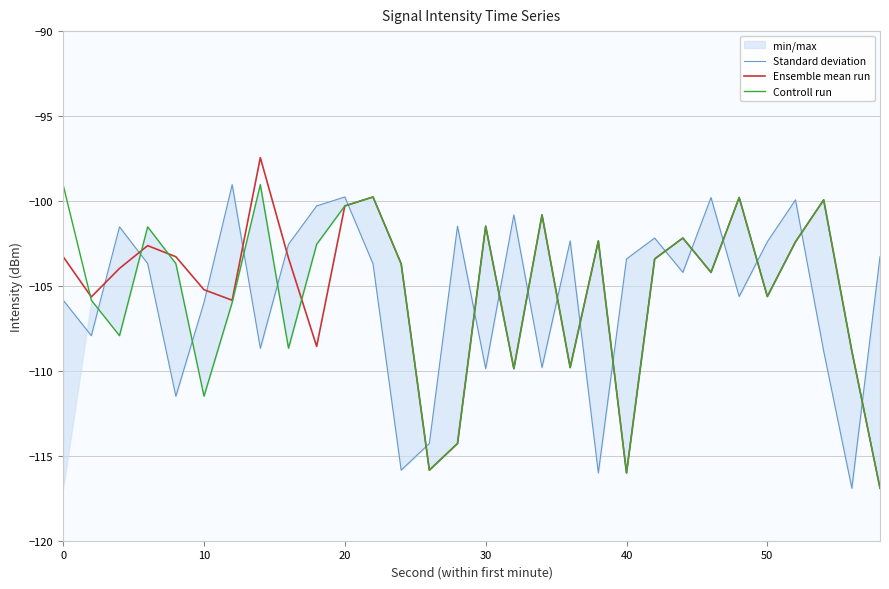

True or false: Ensemble mean run and Controll run intersect in this chart.

True